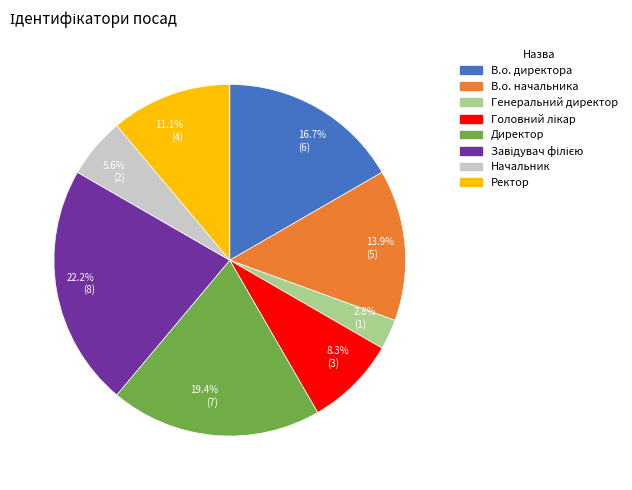

True or false: Ректор accounts for 3% of the total.

False